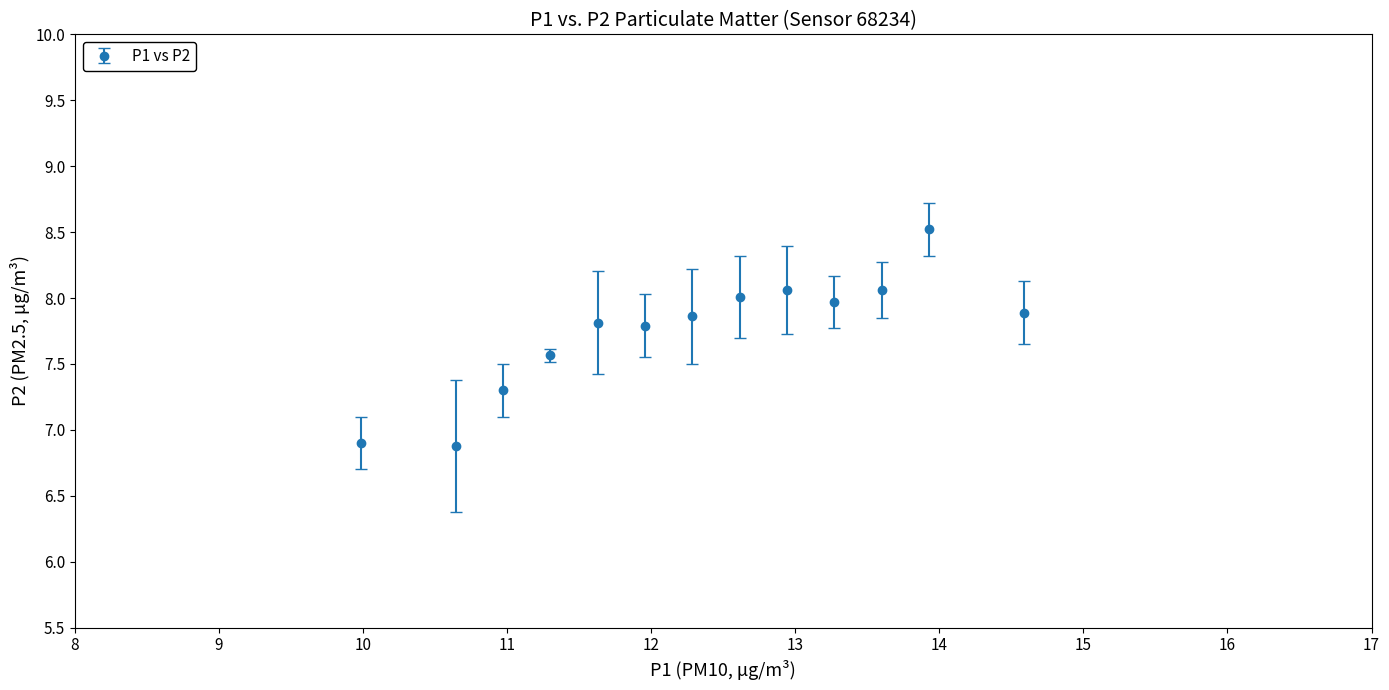

What is the minimum value shown in the chart?

6.9